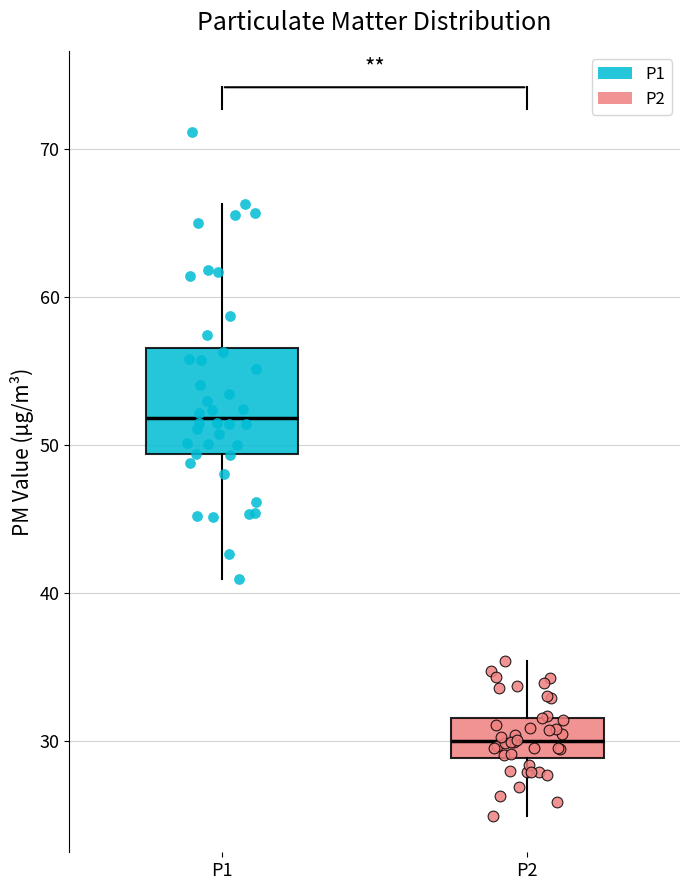

Which box has the highest median line?

P1